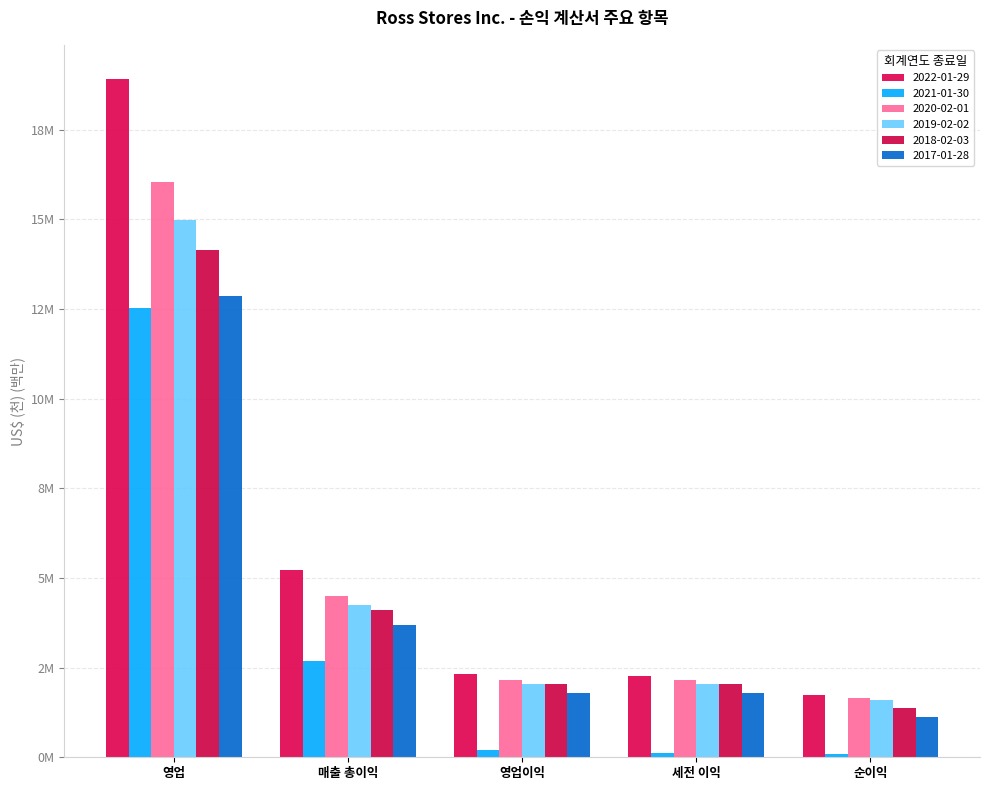

What is the value of the 2019-02-02 bar at the 3rd from the left?

2.0